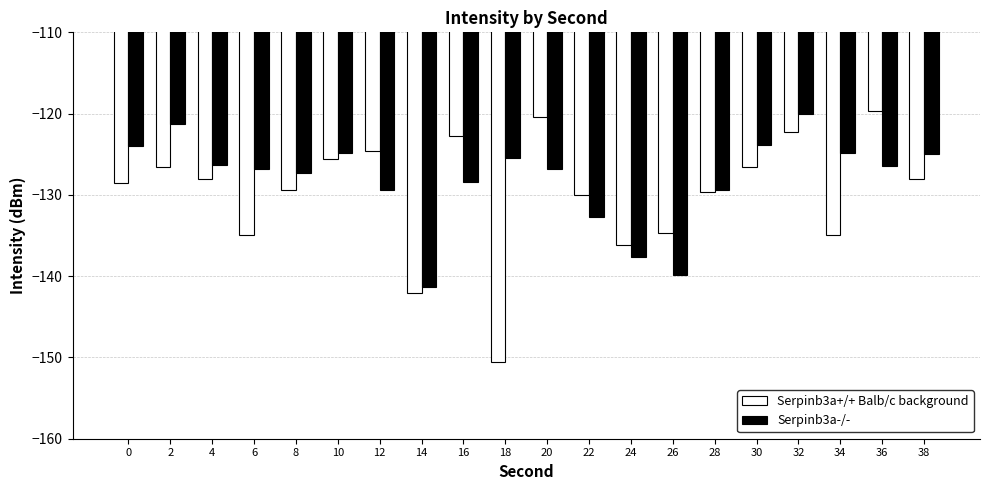

True or false: Serpinb3a-/- has a value of -63.3 at 22.

False